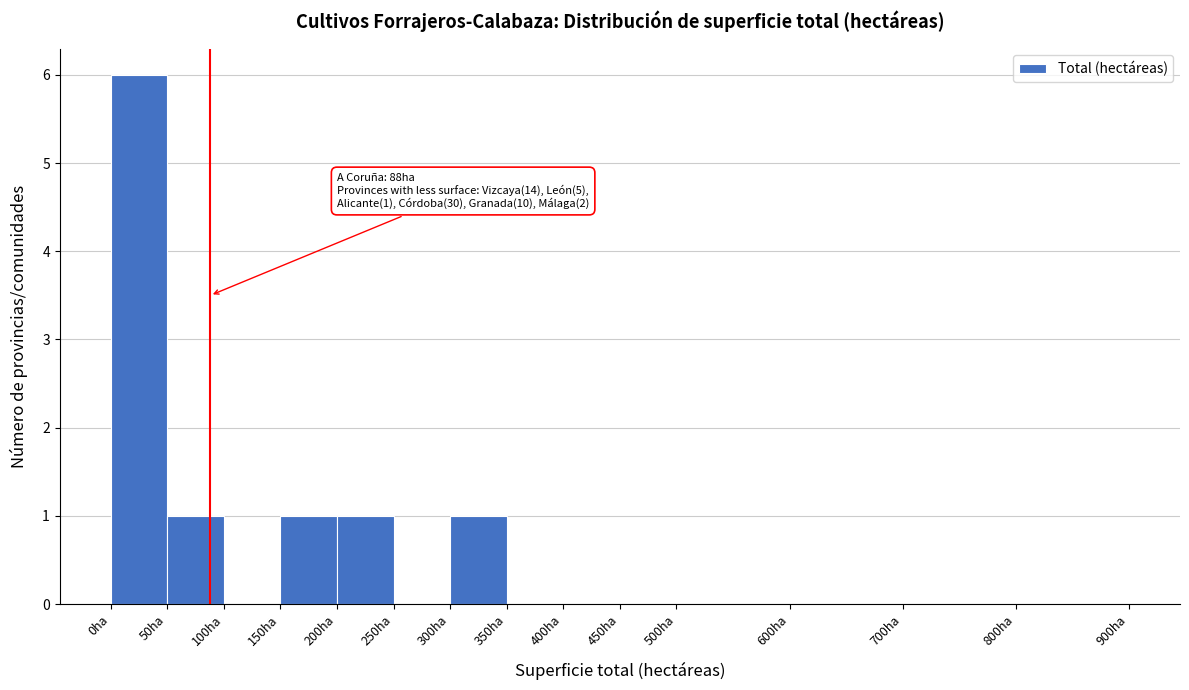

Which range on the x-axis has the tallest bar?

0 to 50